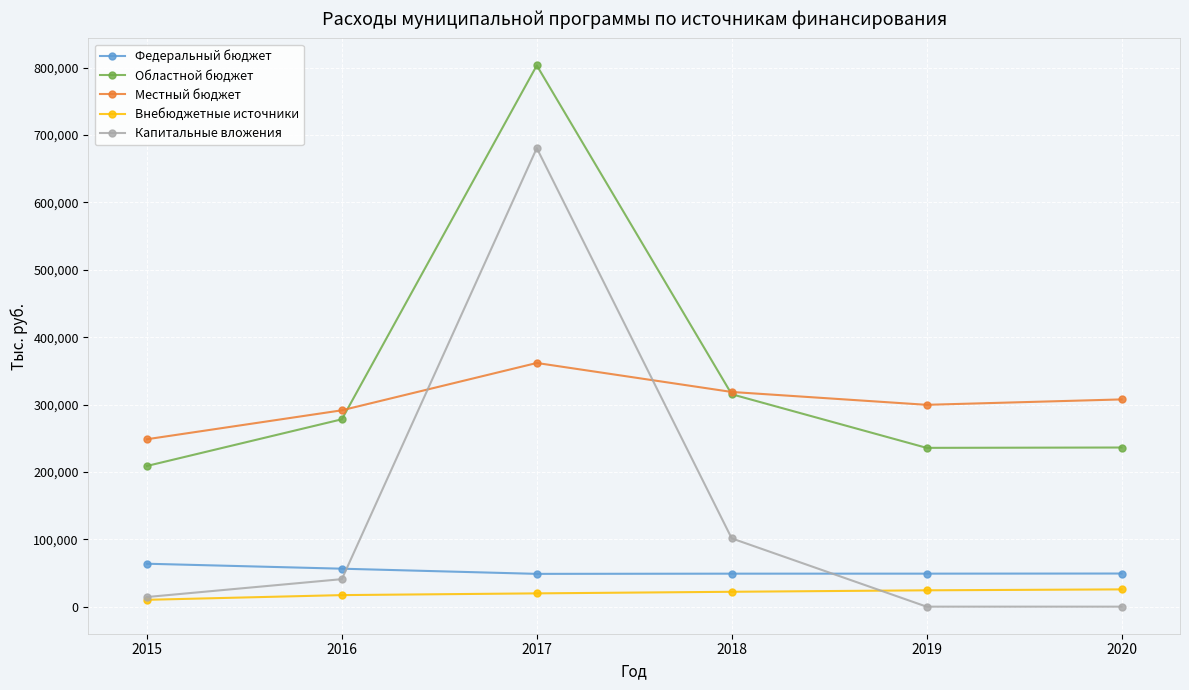

How many times do Капитальные вложения and Местный бюджет cross each other?

2